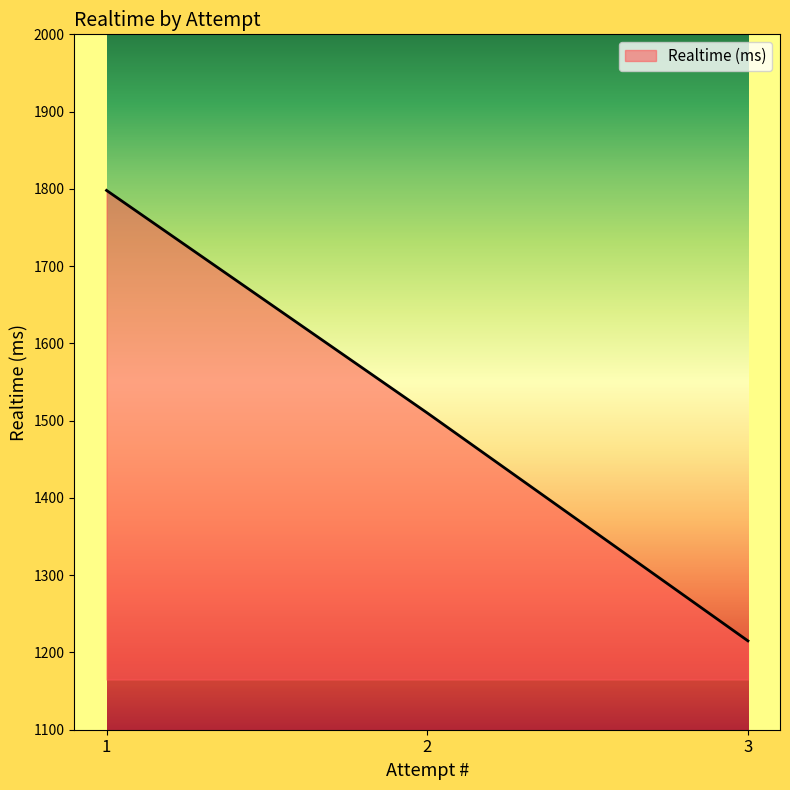

List the labels in order of value, smallest first.

3, 2, 1